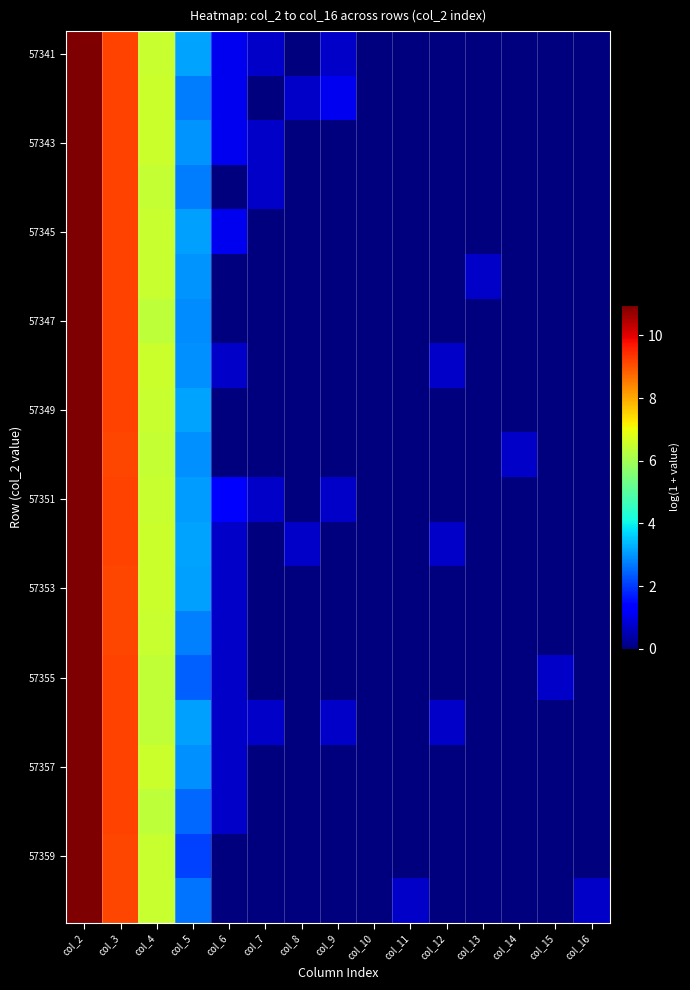

How many distinct data groups are displayed?

20